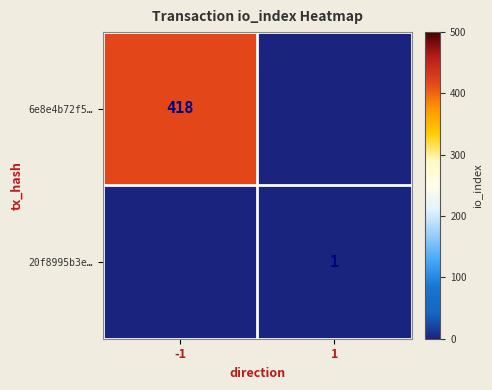

True or false: 6e8e4b72f5… has a value of 187 at -1.

False